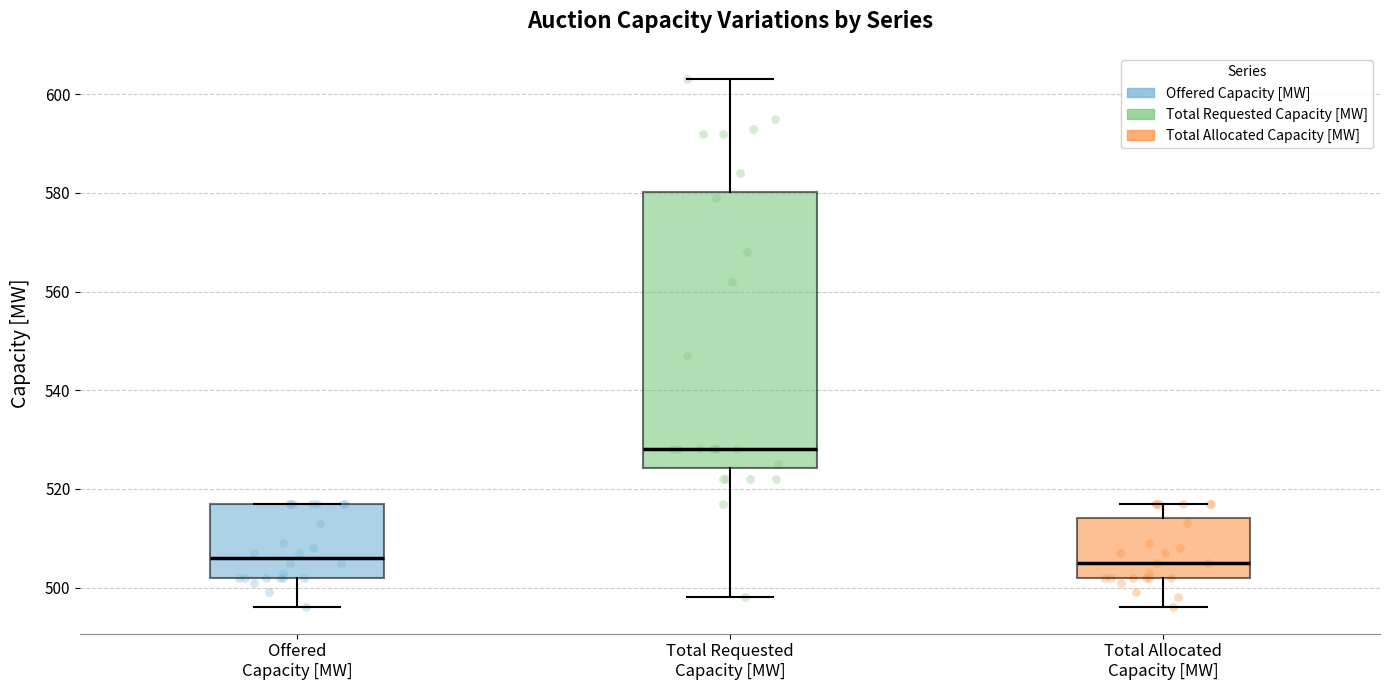

Reading left to right, transcribe this box plot: for each box, give where its median line is, the range the box spans, and where its two whiskers end, as read against the y-axis. The values are not printed on the chart, so give them approximately, as read against the axis.

Offered Capacity [MW]: median 506, box 502 to 518, whiskers 496 to 518
Total Requested Capacity [MW]: median 528, box 524 to 580, whiskers 498 to 604
Total Allocated Capacity [MW]: median 506, box 502 to 514, whiskers 496 to 518